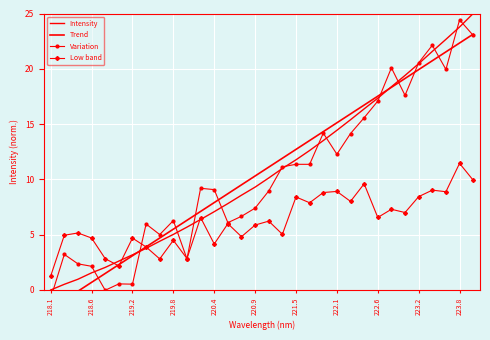

Which label corresponds to the smallest value in the chart?

218.1